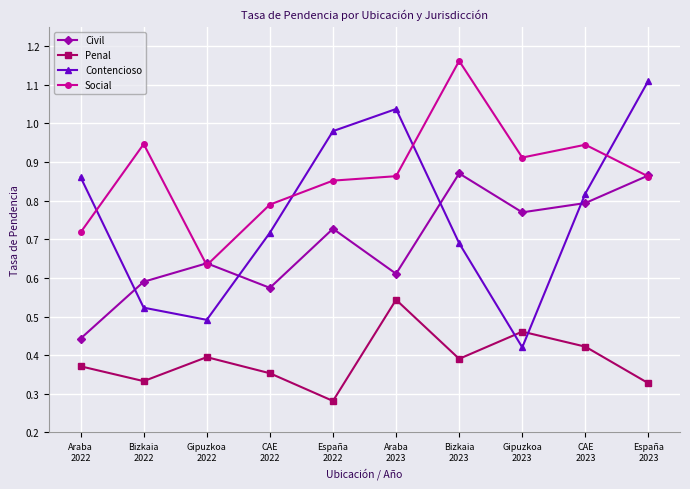

Where is the first local minimum for Contencioso?

Gipuzkoa
2022